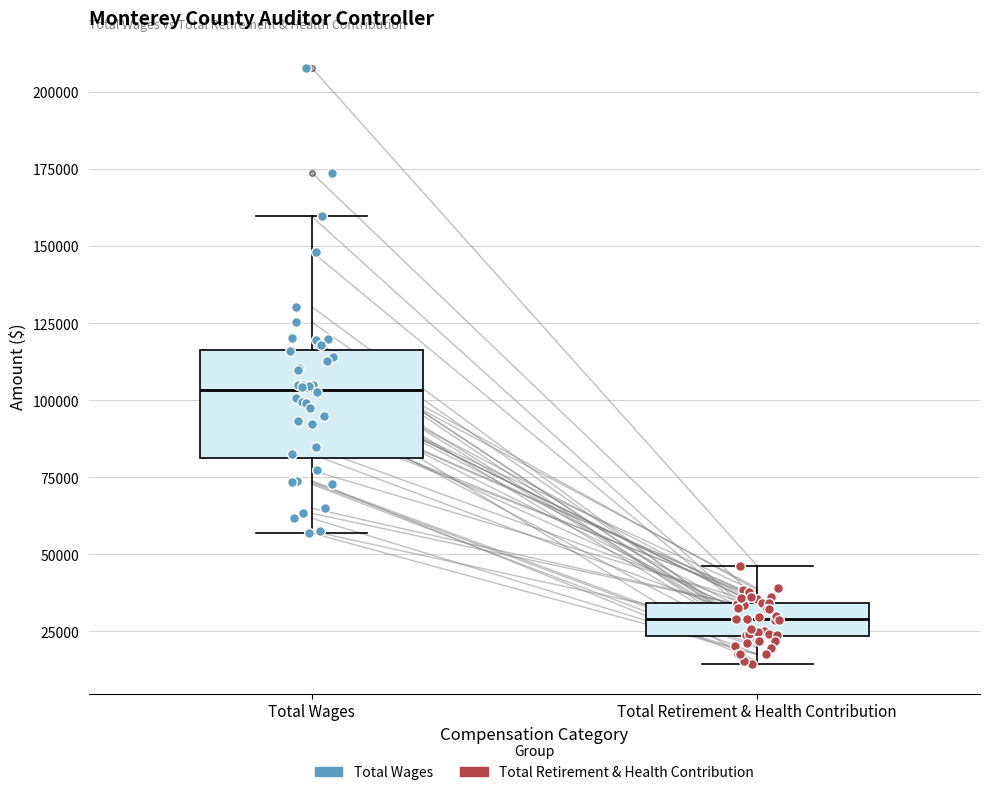

Reading left to right, read every box against the y-axis: the position of its median line, the range the box covers, and the ends of its whiskers. The values are not printed on the chart, so give them approximately, as read against the axis.

Total Wages: median 105000, box 80000 to 115000, whiskers 55000 to 160000
Total Retirement & Health Contribution: median 30000, box 25000 to 35000, whiskers 15000 to 45000